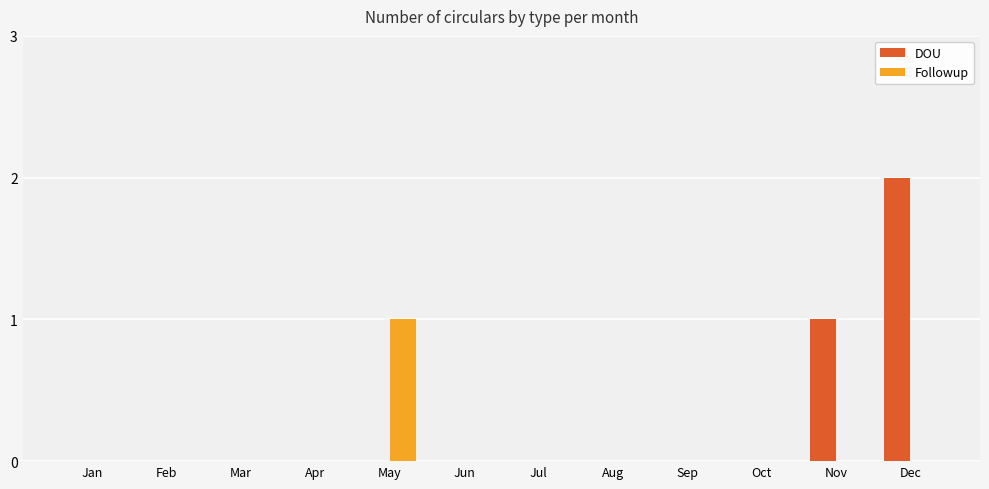

Reading right to left, extract all data points from this chart.

DOU: Dec=2	Nov=1	Oct=0	Sep=0	Aug=0	Jul=0	Jun=0	May=0	Apr=0	Mar=0	Feb=0	Jan=0
Followup: Dec=0	Nov=0	Oct=0	Sep=0	Aug=0	Jul=0	Jun=0	May=1	Apr=0	Mar=0	Feb=0	Jan=0